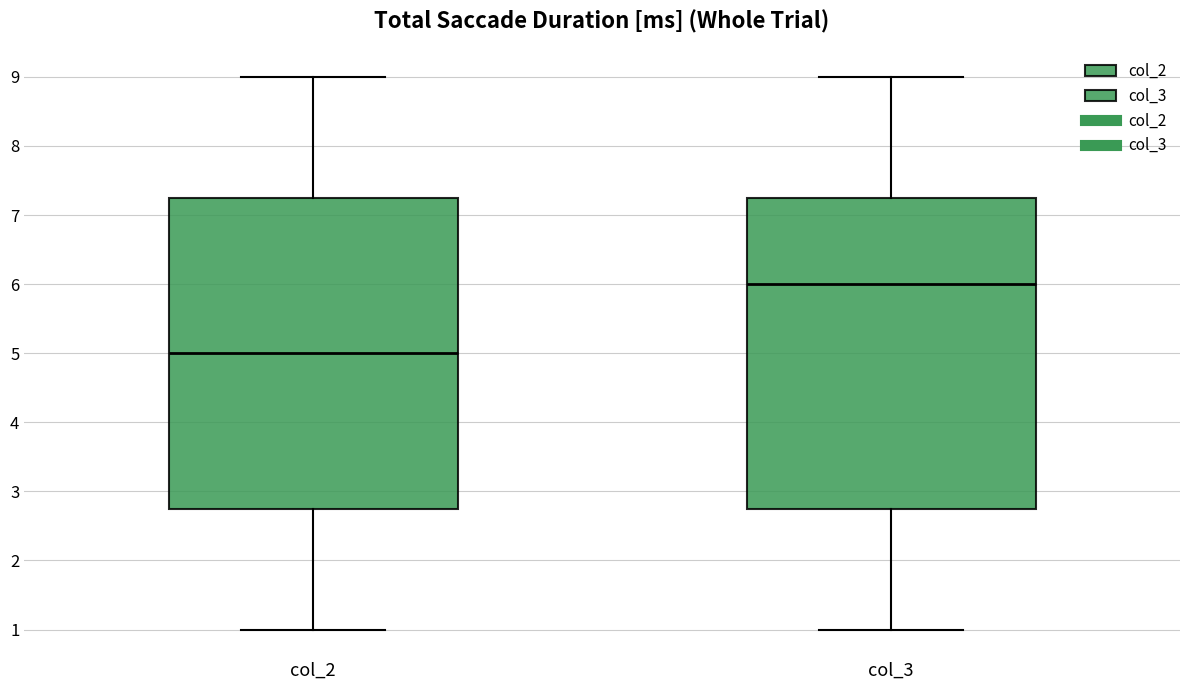

Reading left to right, transcribe this box plot: for each box, give where its median line is, the range the box spans, and where its two whiskers end, as read against the y-axis. The values are not printed on the chart, so give them approximately, as read against the axis.

col_2: median 5.0, box 2.8 to 7.3, whiskers 1.0 to 9.0
col_3: median 6.0, box 2.8 to 7.3, whiskers 1.0 to 9.0